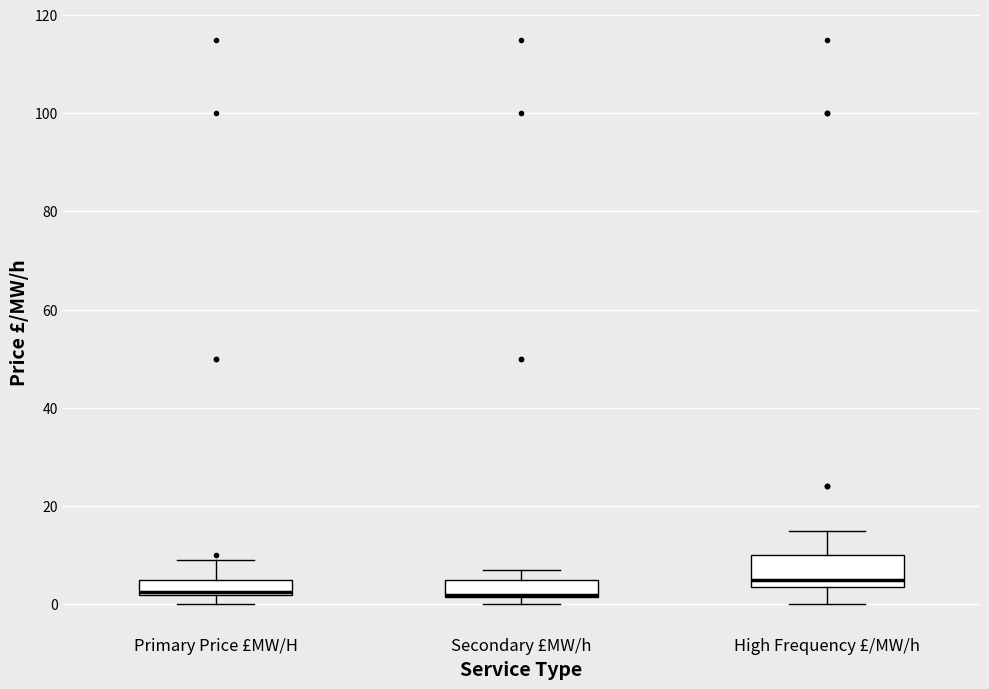

Where is the lower edge of the box for Primary Price £MW/H on the y-axis? The values are not printed on the chart, so give them approximately, as read against the axis.

2